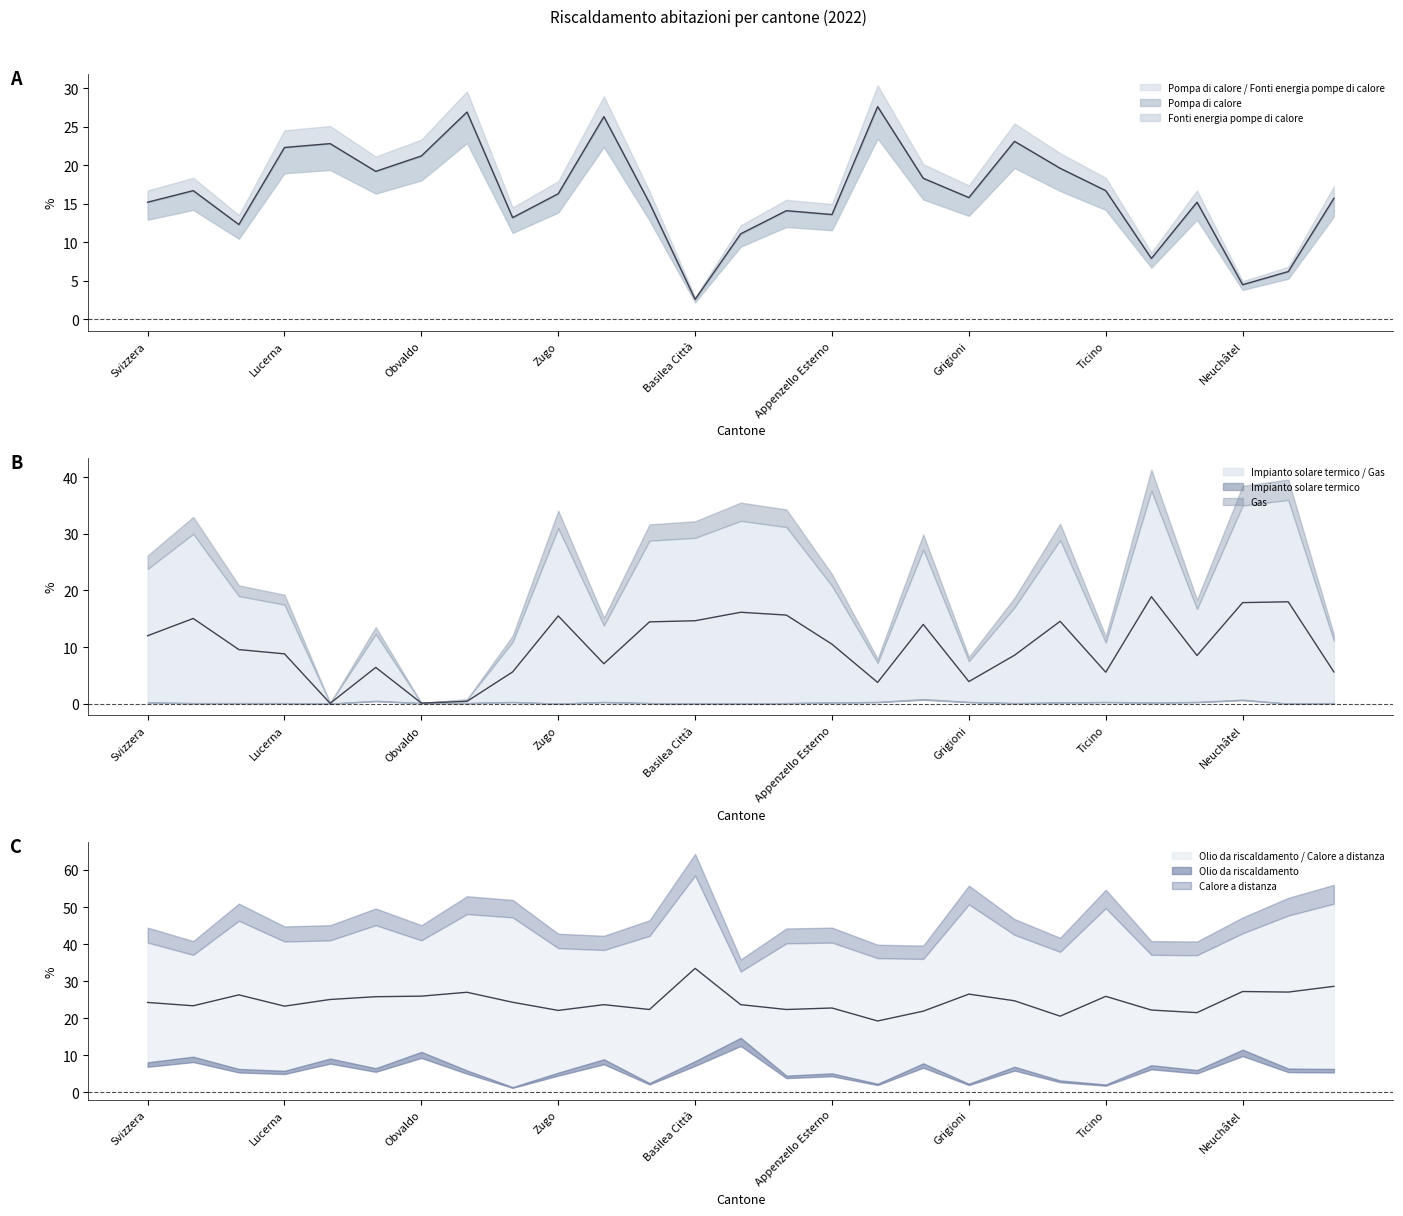

What is the maximum value shown in the chart?

58.5